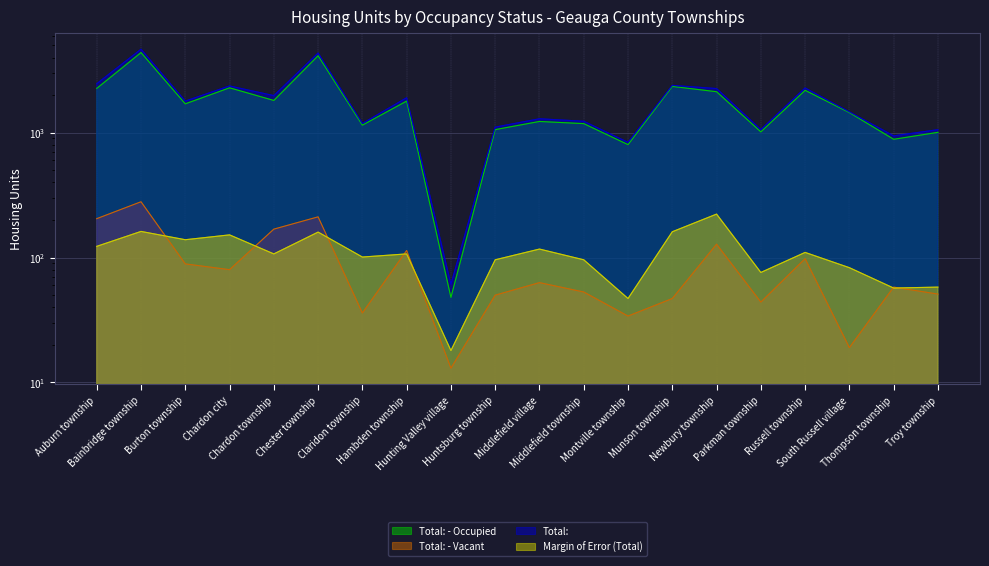

At how many categories does at least one series exceed 3563?

2